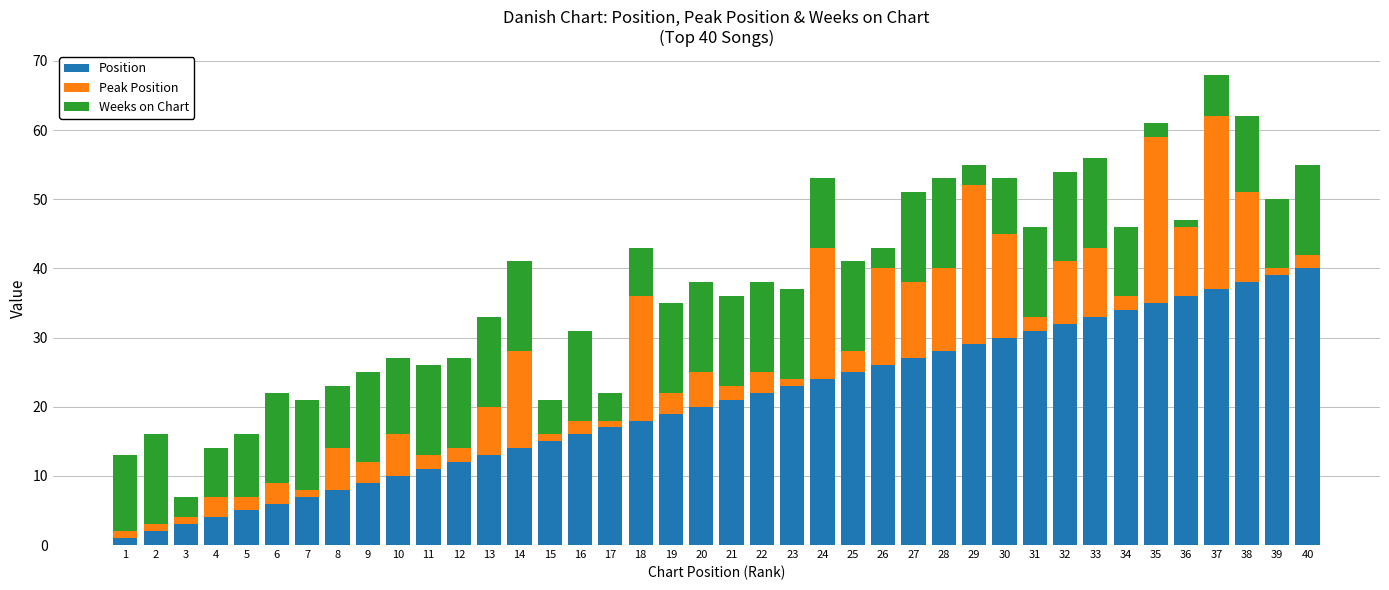

The Position series shows 17 at 35. True or false?

False